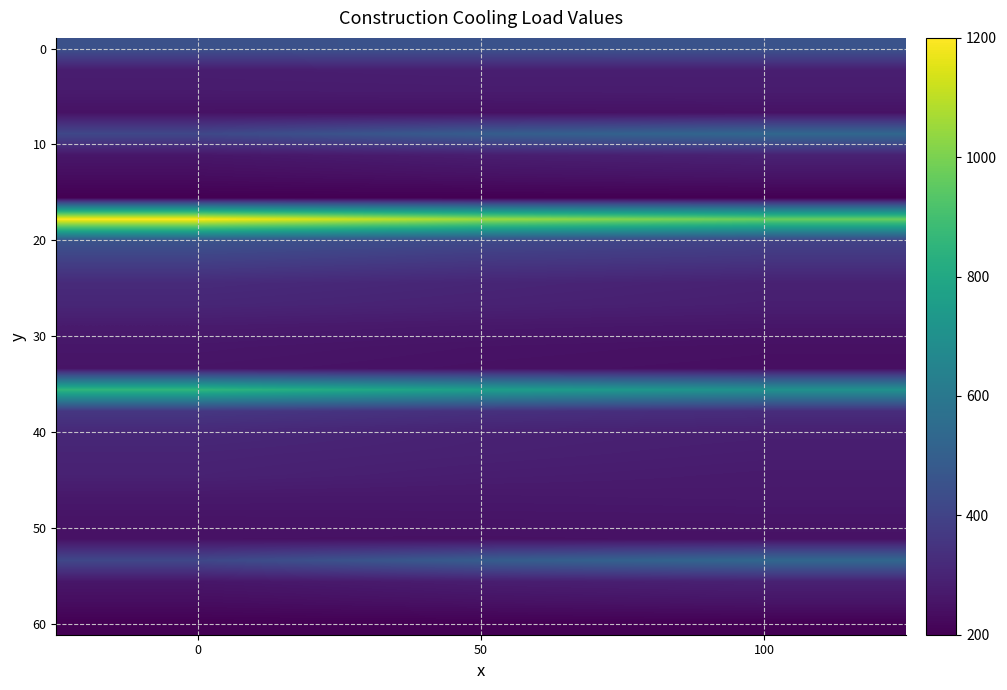

How many series are shown in this chart?

28